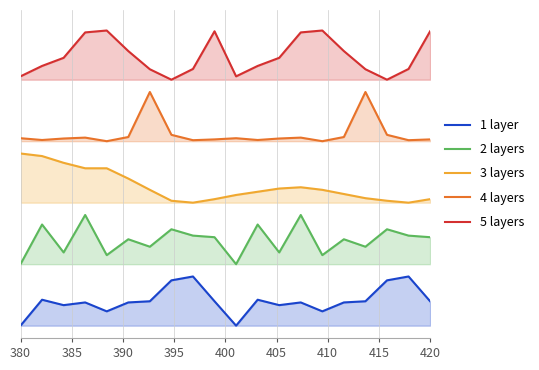

True or false: 1 layer and 5 layers cross at least once.

False